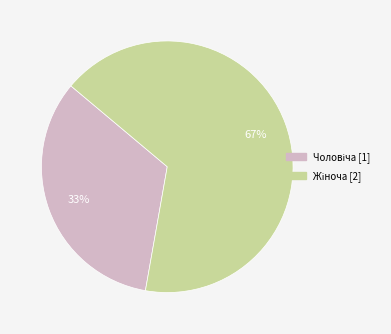

Does any single category account for the majority?

Yes